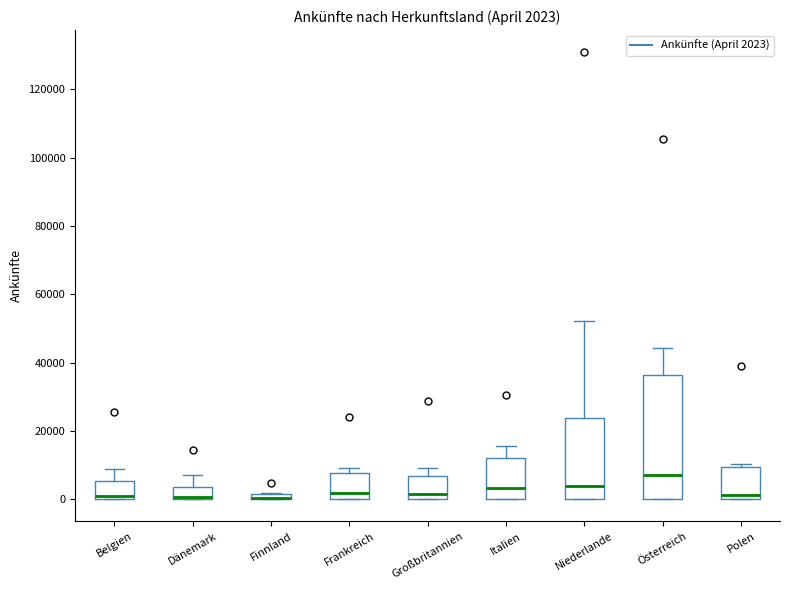

Comparing the boxes themselves (not the whiskers), which one is the tallest?

Österreich